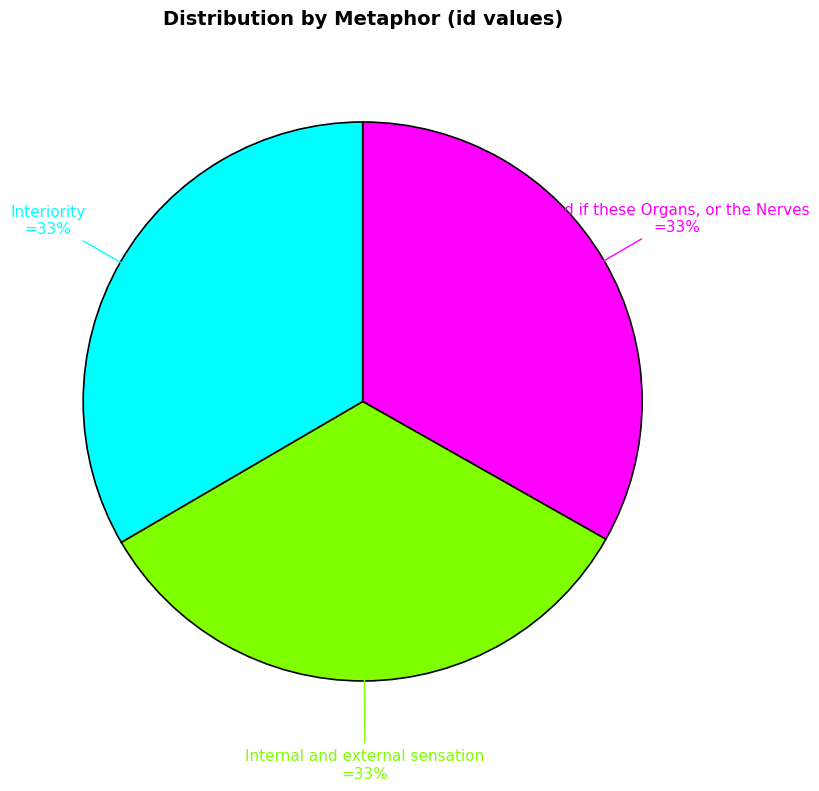

To the nearest percent, what portion does Interiority represent?

33%